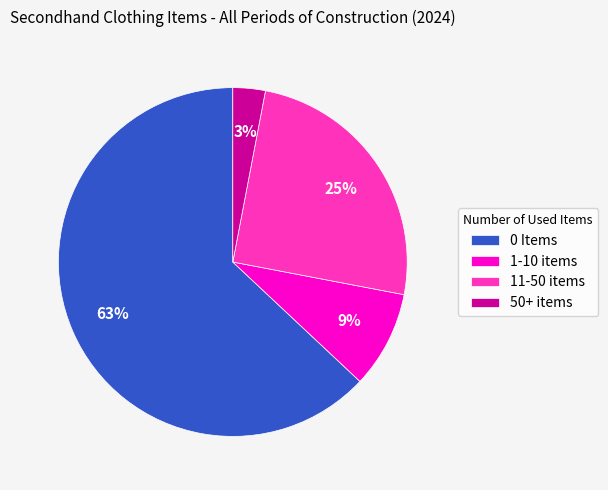

Which has a higher value, 0 Items or 11-50 items?

0 Items